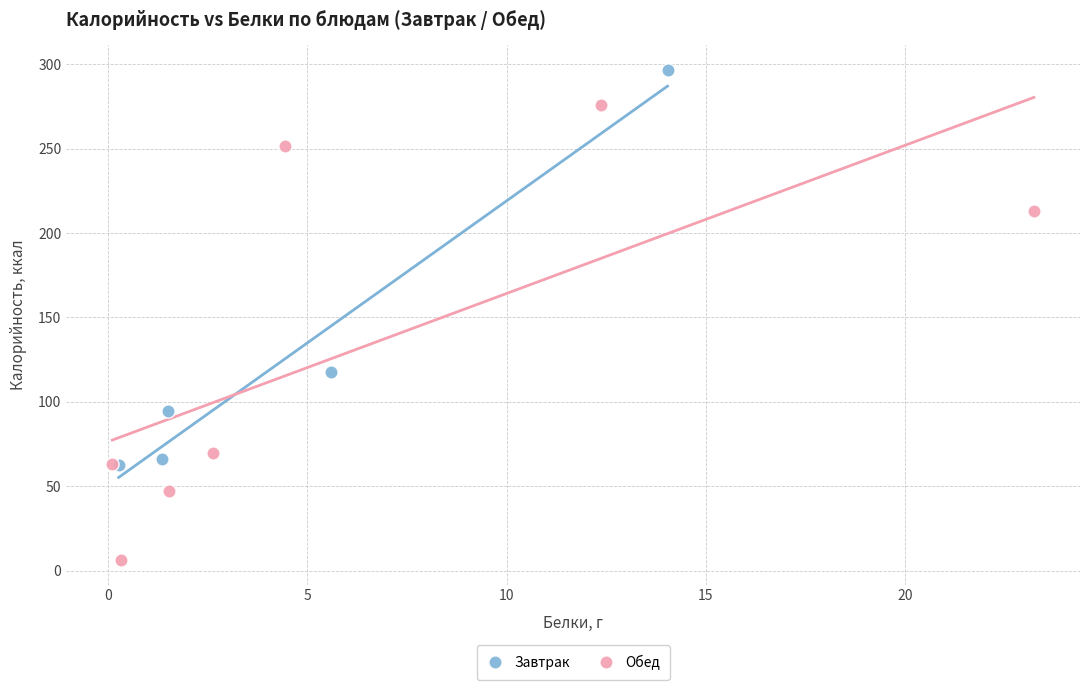

What are all the series names shown in the legend?

Завтрак, Обед